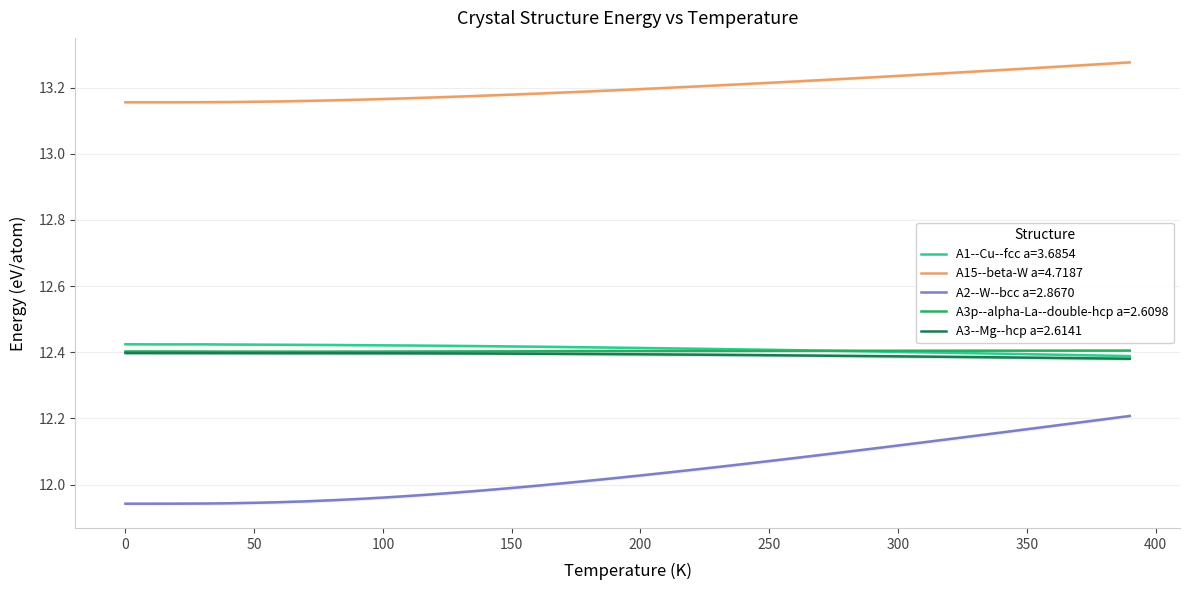

Is this an area chart (filled region under the line)?

No